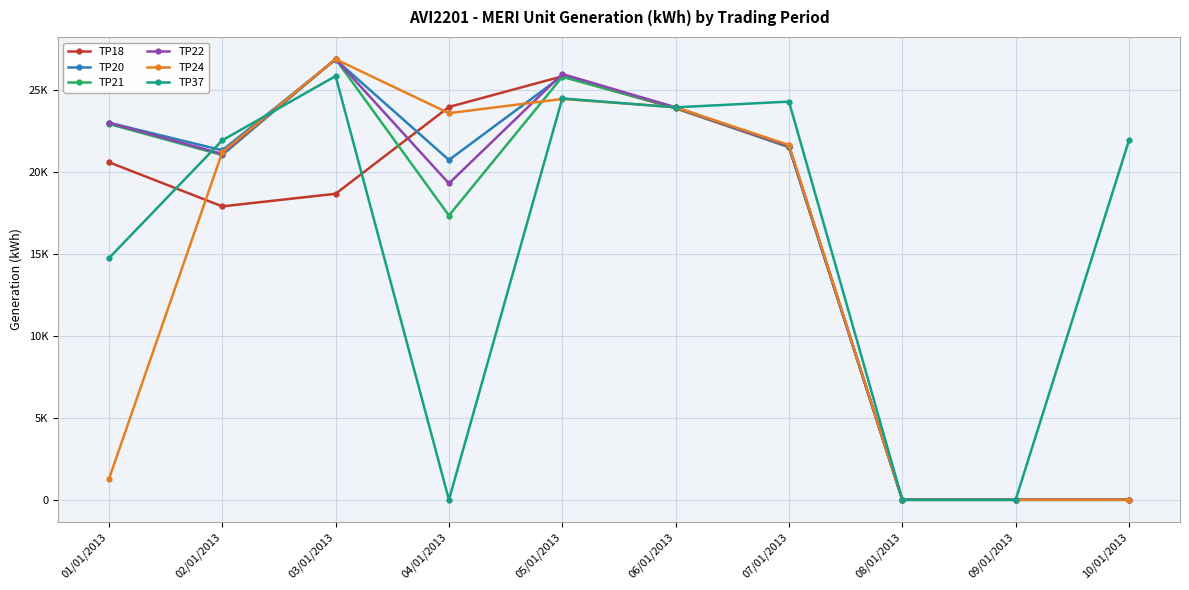

How many distinct data groups are displayed?

6